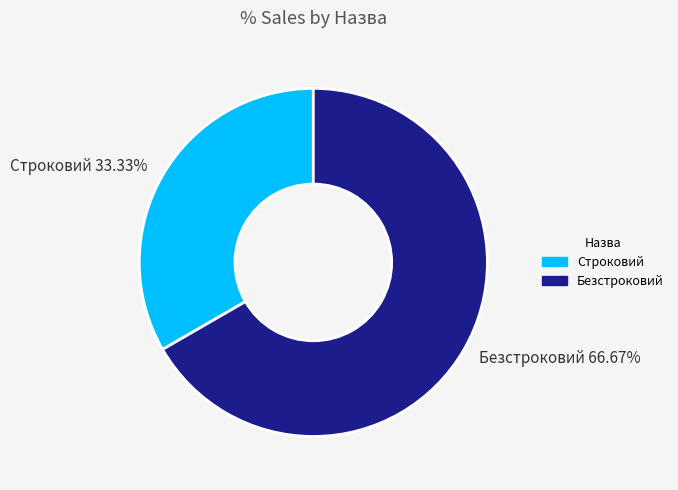

To the nearest percent, what is the combined percentage of Безстроковий and Строковий?

100%